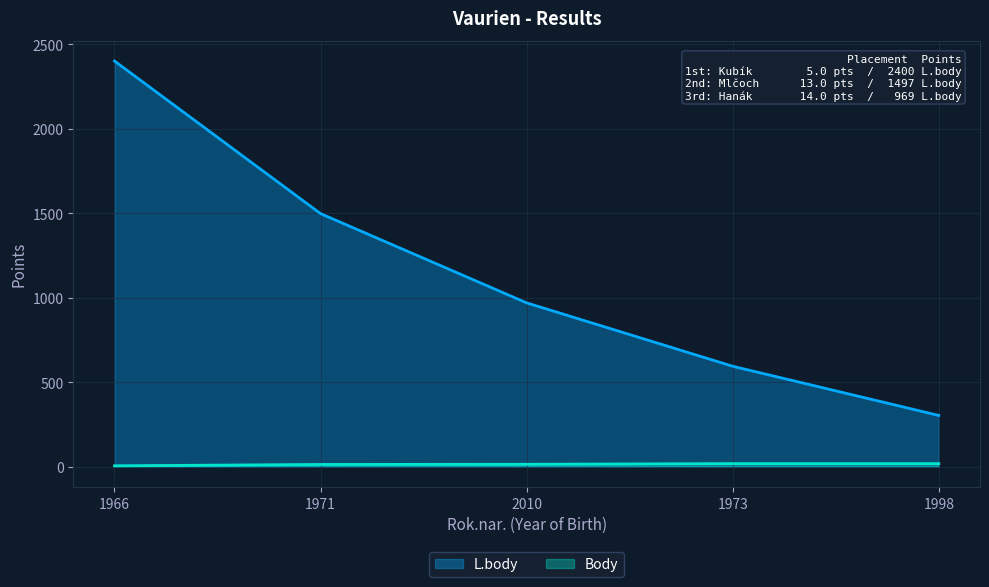

What is the spread (max minus min) of values at 1966?

2395